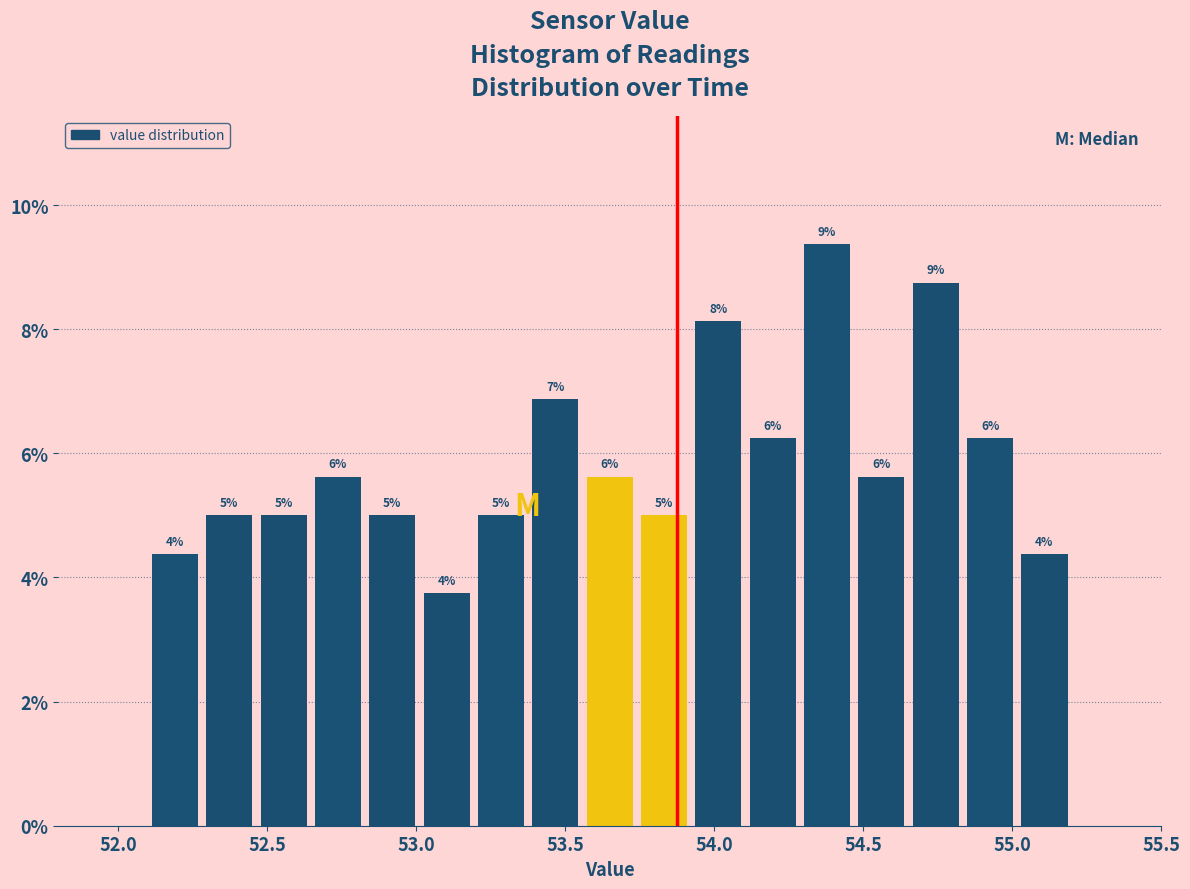

Around what value on the x-axis is the tallest bar? Give the approximate position of its centre, as read against the axis.

54.40